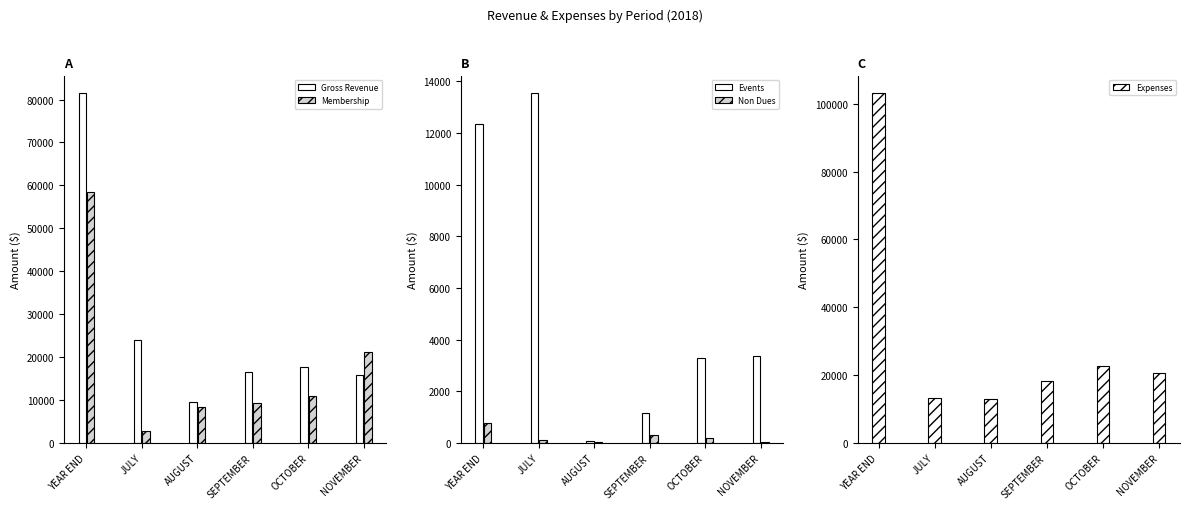

At how many categories does at least one series exceed 78529?

1